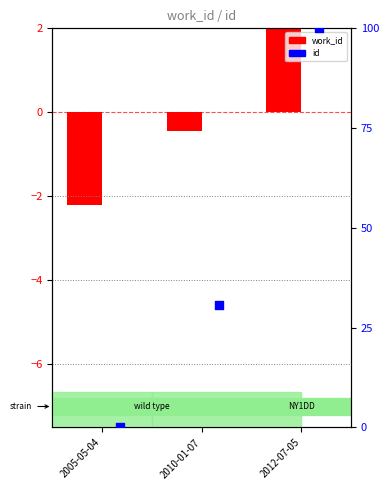

What is the total value across all series at 2012-07-05?

102.6